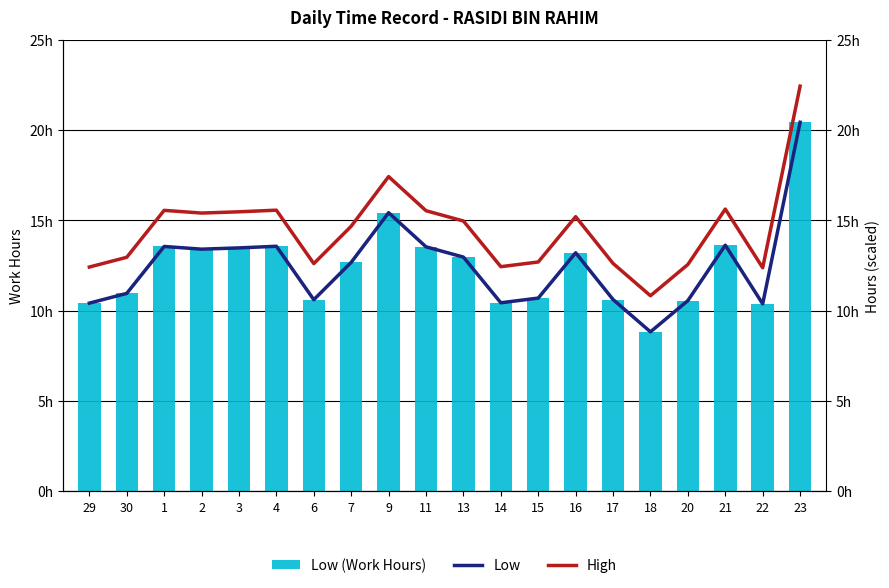

Where is High nearest to the value 16?

21